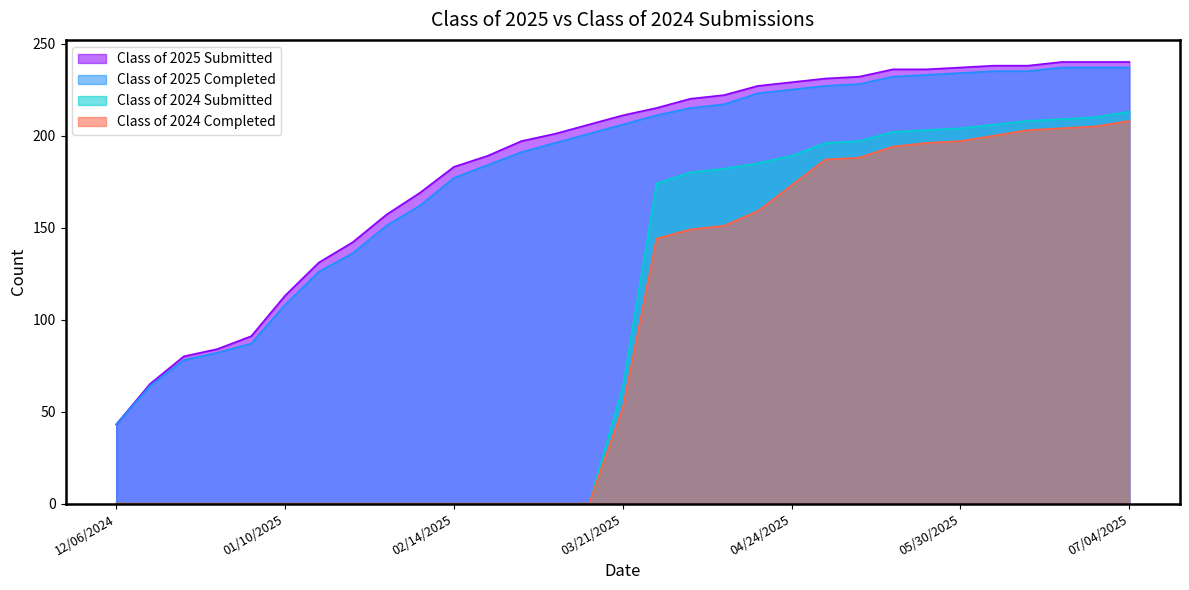

At which label does Class of 2025 Submitted first exceed 211?

03/28/2025